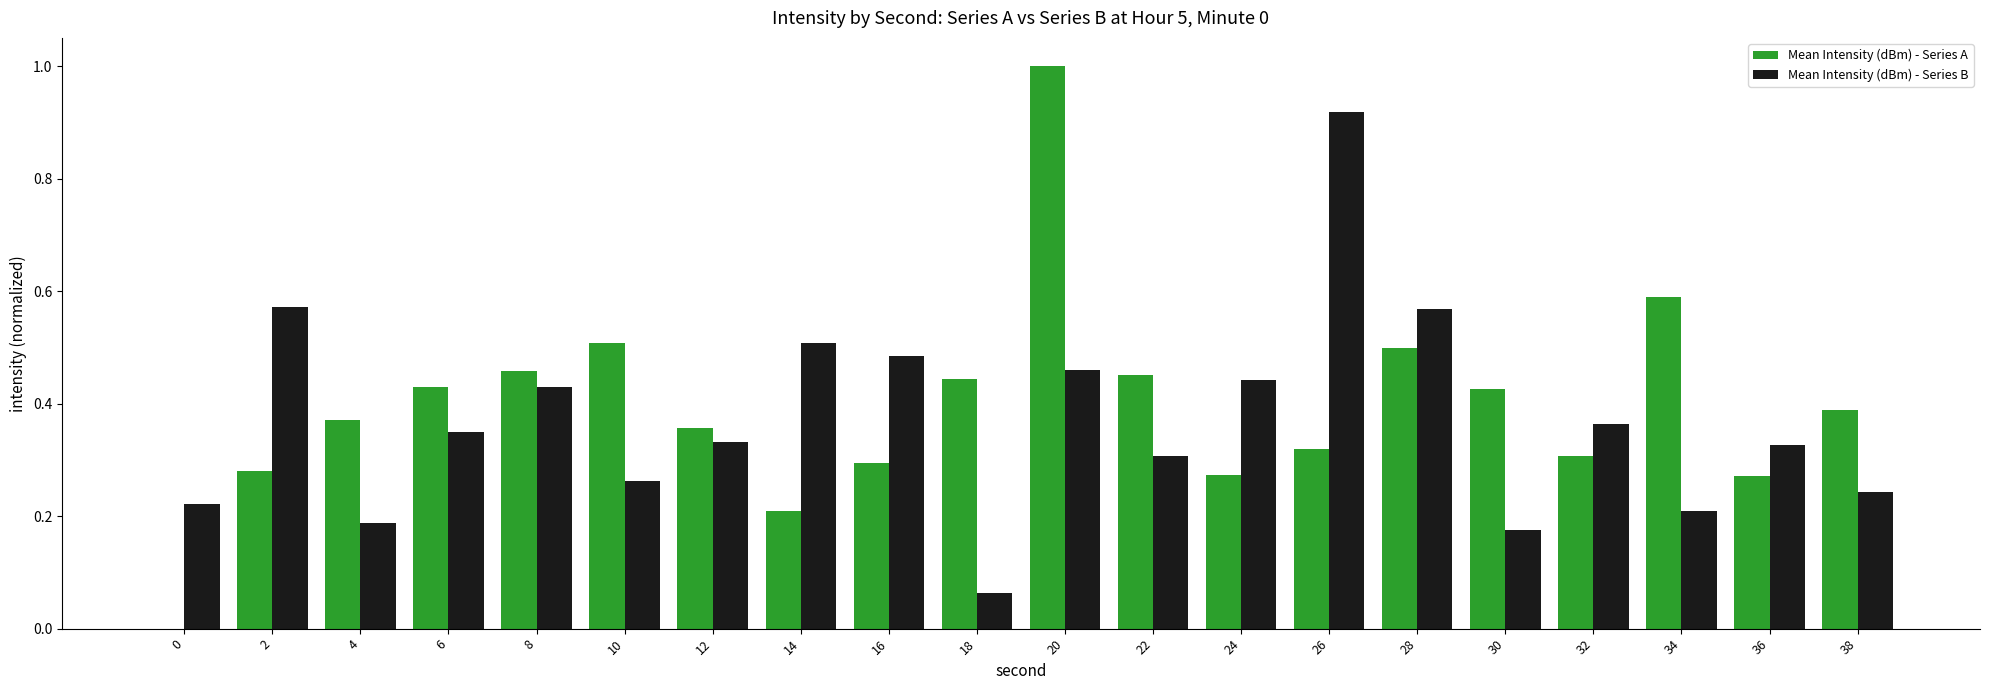

At which category does the chart reach its peak across all series?

20